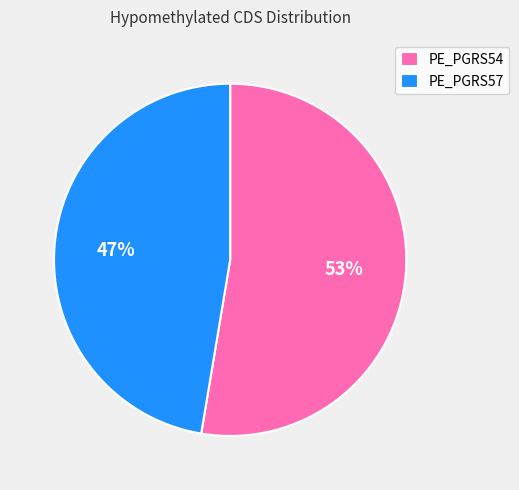

What is the majority slice?

PE_PGRS54